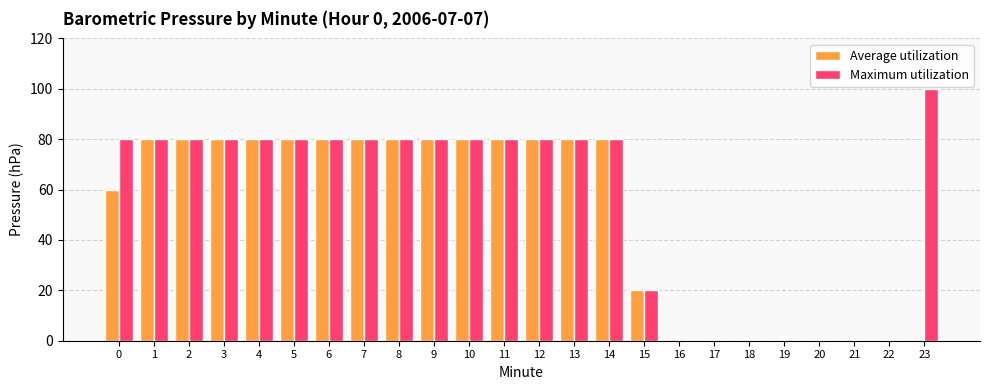

Reading right to left, extract all data points from this chart.

Average utilization: 23=0	22=0	21=0	20=0	19=0	18=0	17=0	16=0	15=20	14=80	13=80	12=80	11=80	10=80	9=80	8=80	7=80	6=80	5=80	4=80	3=80	2=80	1=80	0=60
Maximum utilization: 23=100	22=0	21=0	20=0	19=0	18=0	17=0	16=0	15=20	14=80	13=80	12=80	11=80	10=80	9=80	8=80	7=80	6=80	5=80	4=80	3=80	2=80	1=80	0=80